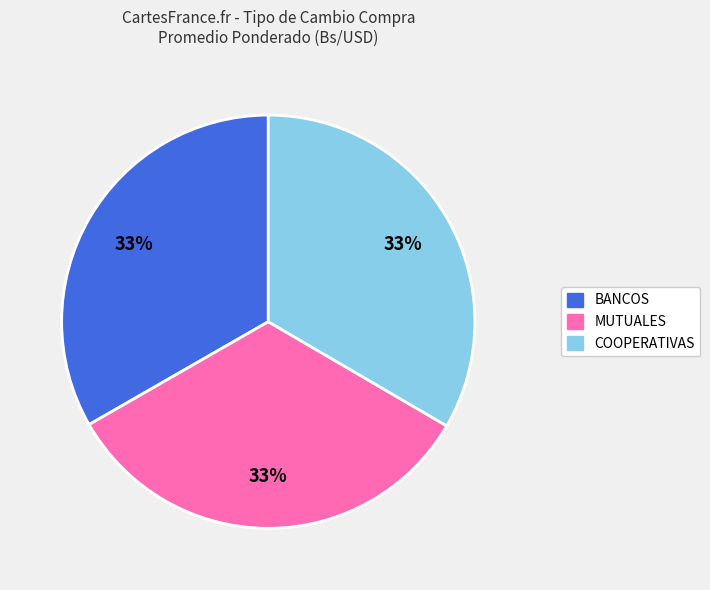

Is it true that COOPERATIVAS is 33% of the pie?

True